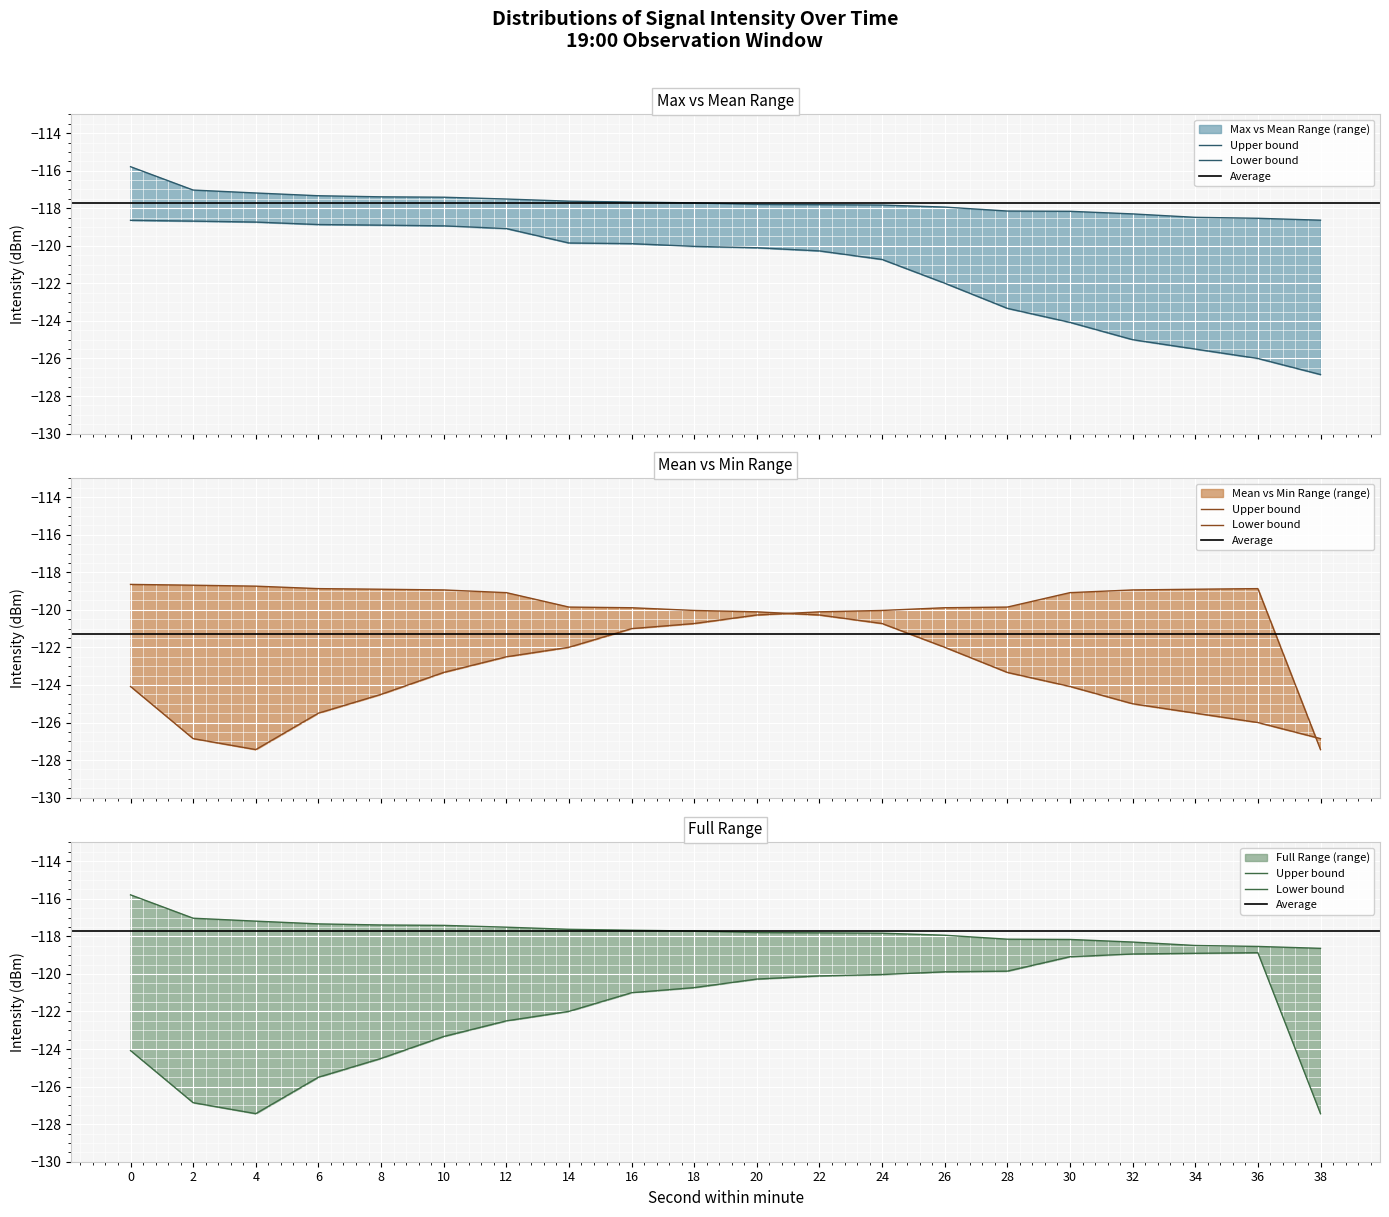

What is the highest value of the Min intensity series?

-118.9